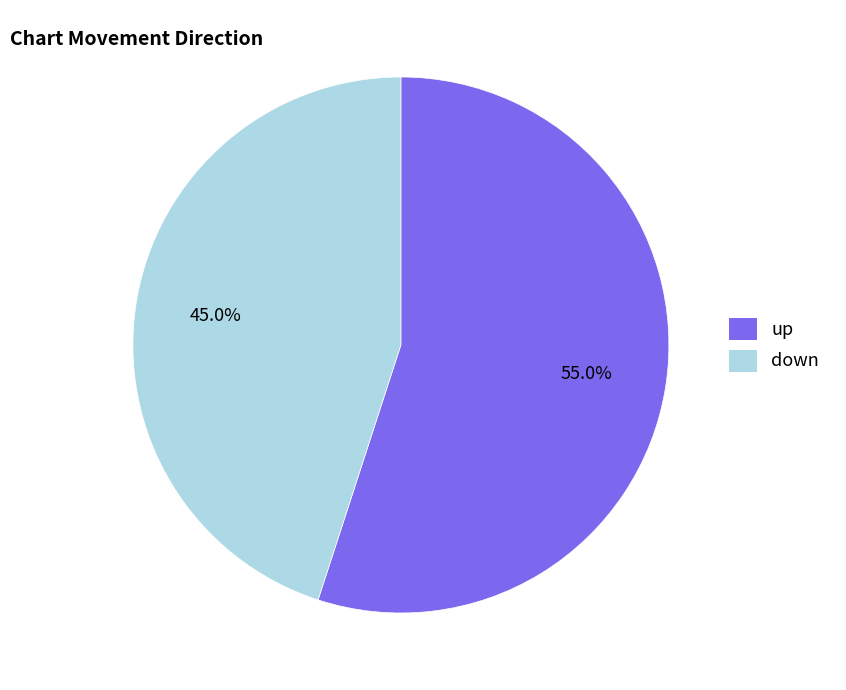

What portion of the pie excludes up?

45.0%